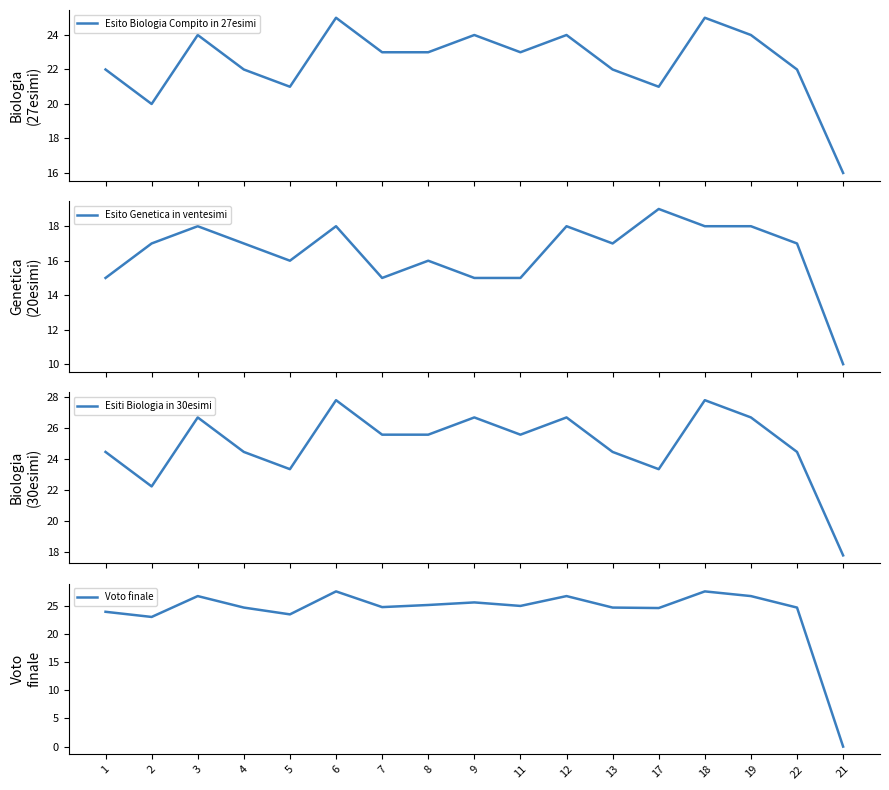

What is the label of the 5th point from the right?

17